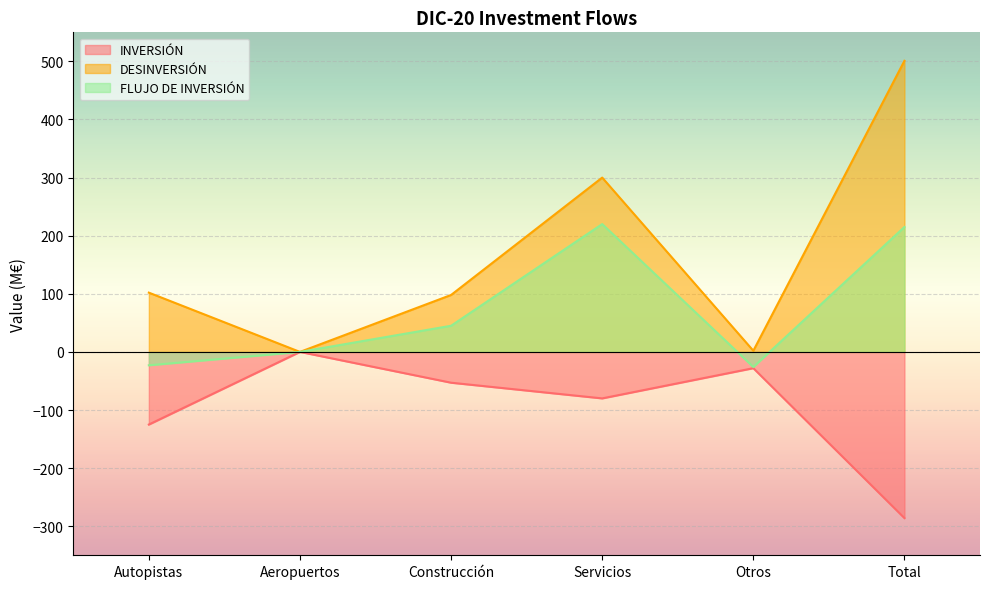

What are all the series names shown in the legend?

INVERSIÓN, DESINVERSIÓN, FLUJO DE INVERSIÓN